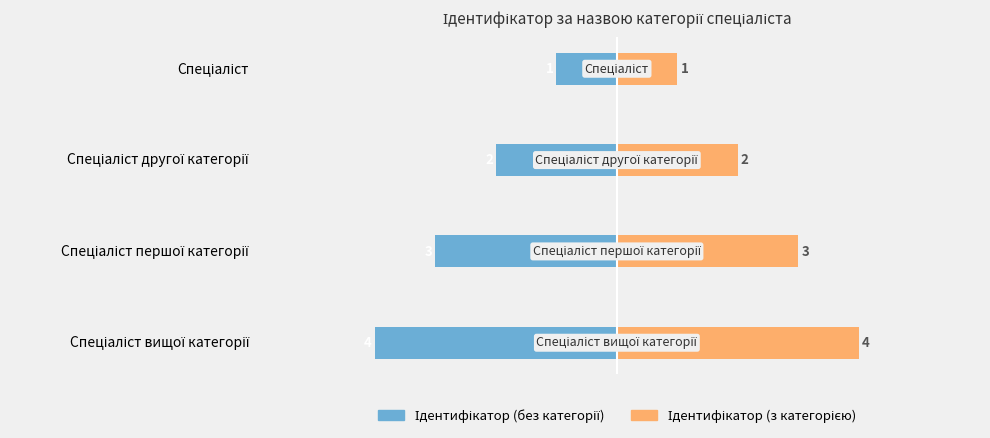

What position from the left is Спеціаліст вищої категорії?

4